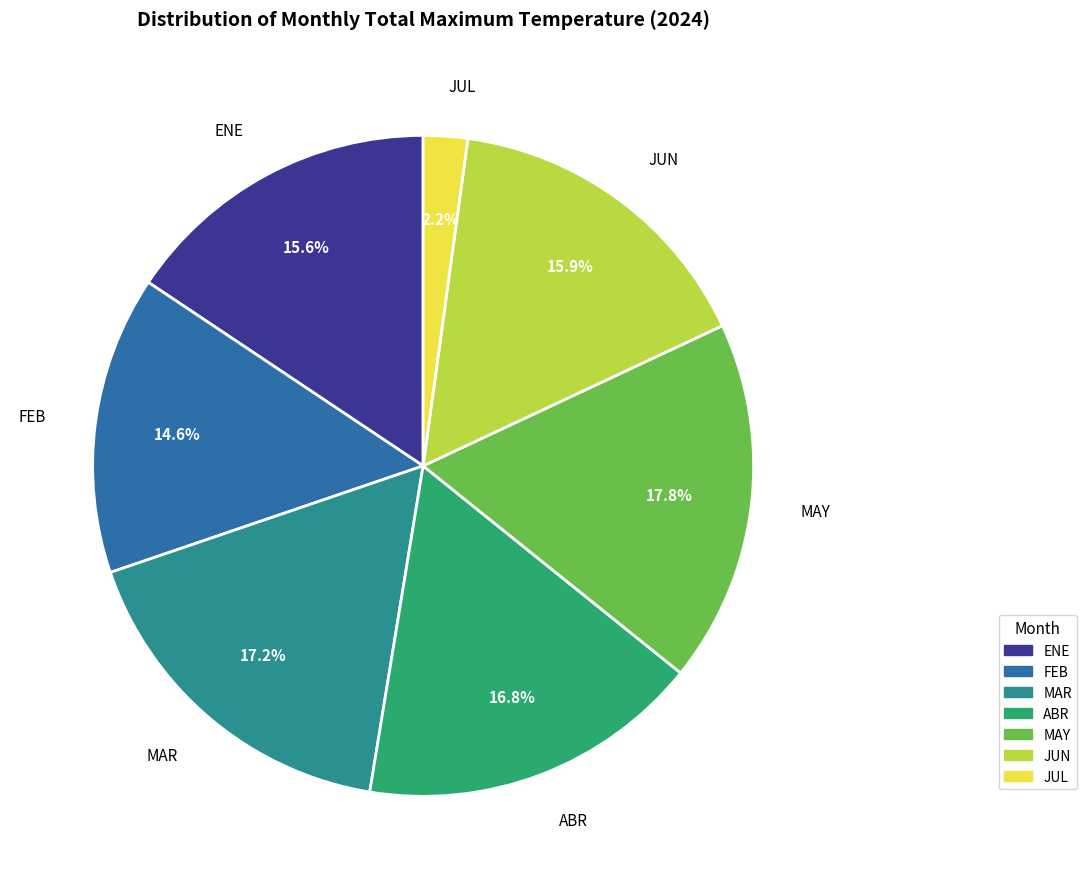

Approximately how many times larger is the value at JUL compared to MAY?

0.1